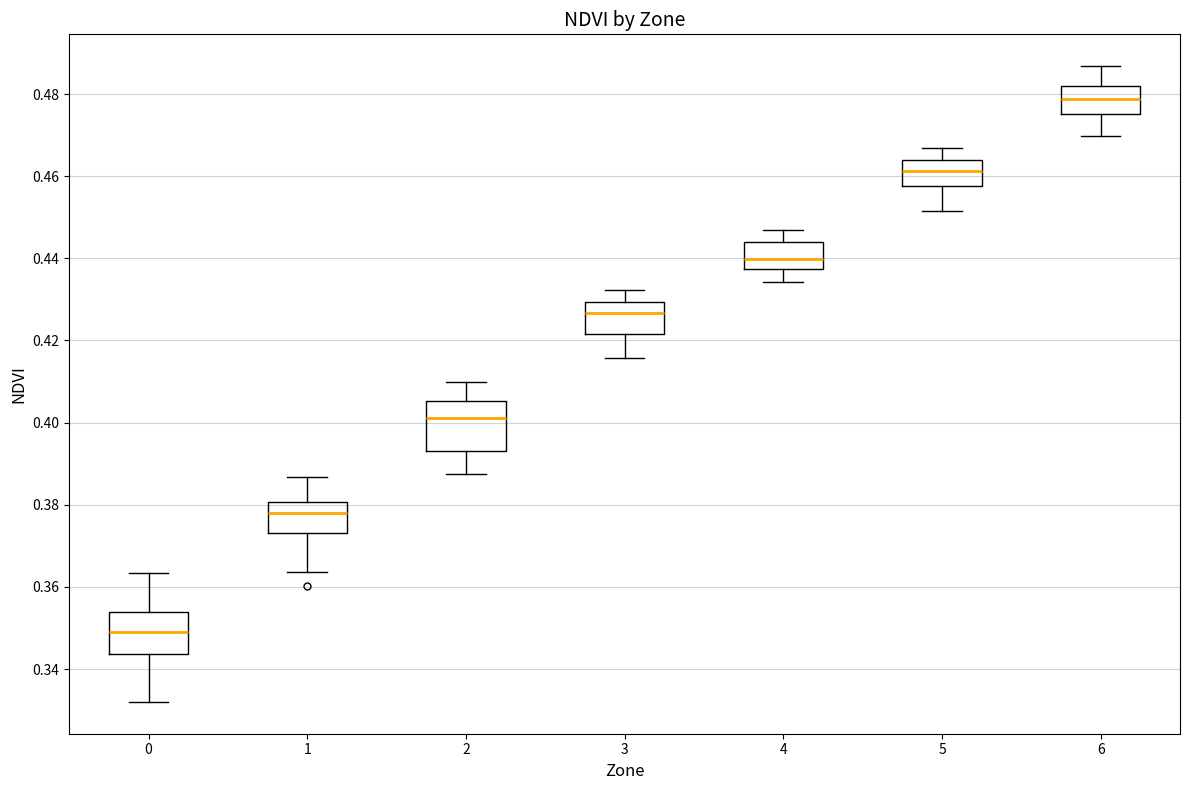

Where is the lower edge of the box at x = 4 on the y-axis? The values are not printed on the chart, so give them approximately, as read against the axis.

0.438